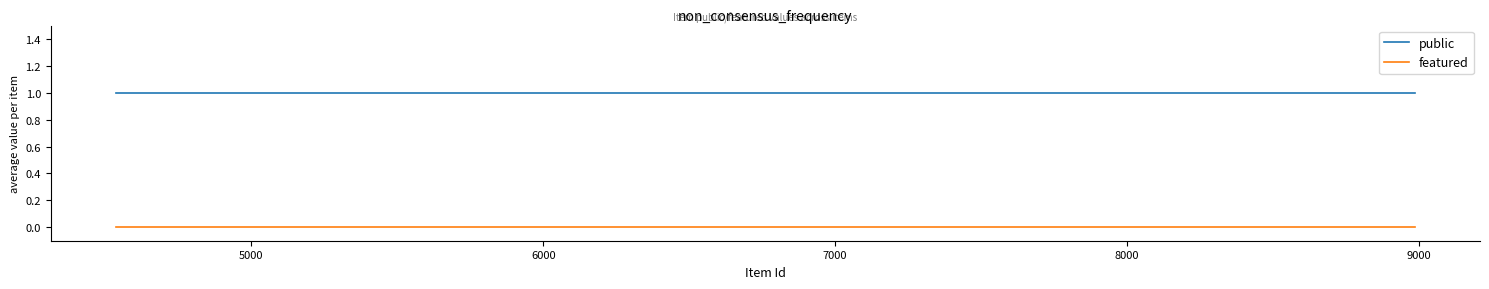

Which series has the largest total across all categories?

public